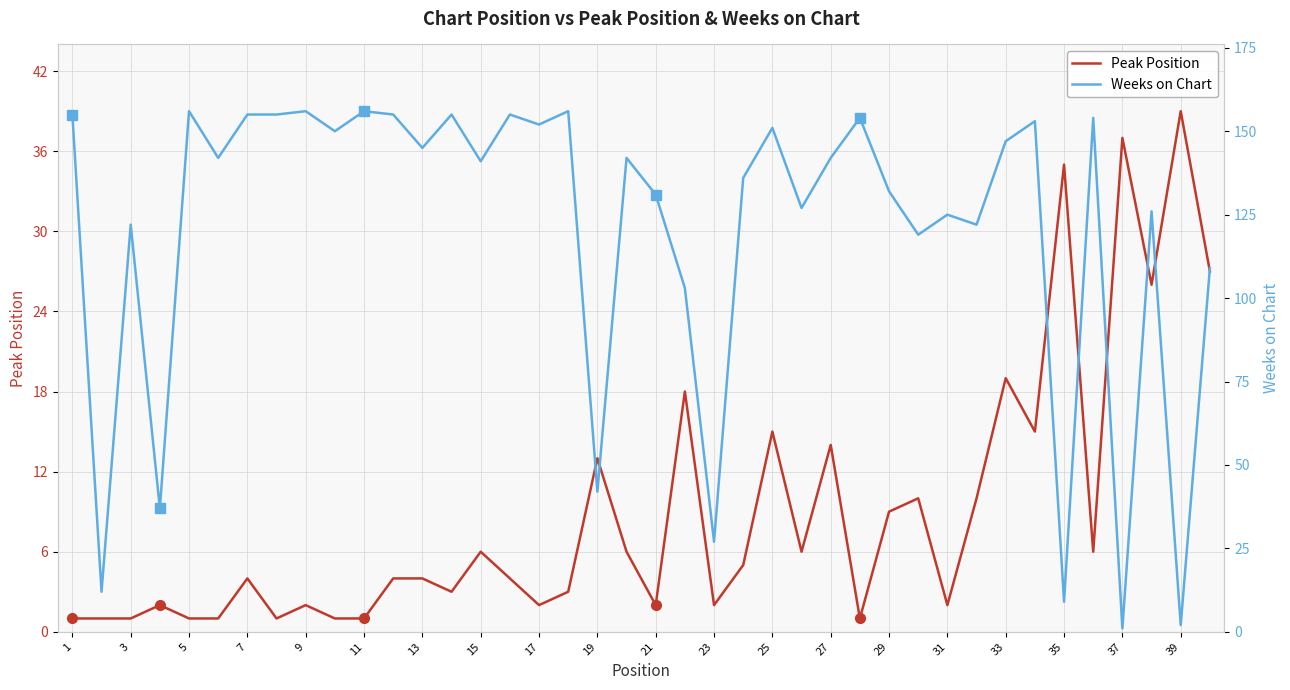

Does the chart have visible grid lines?

Yes